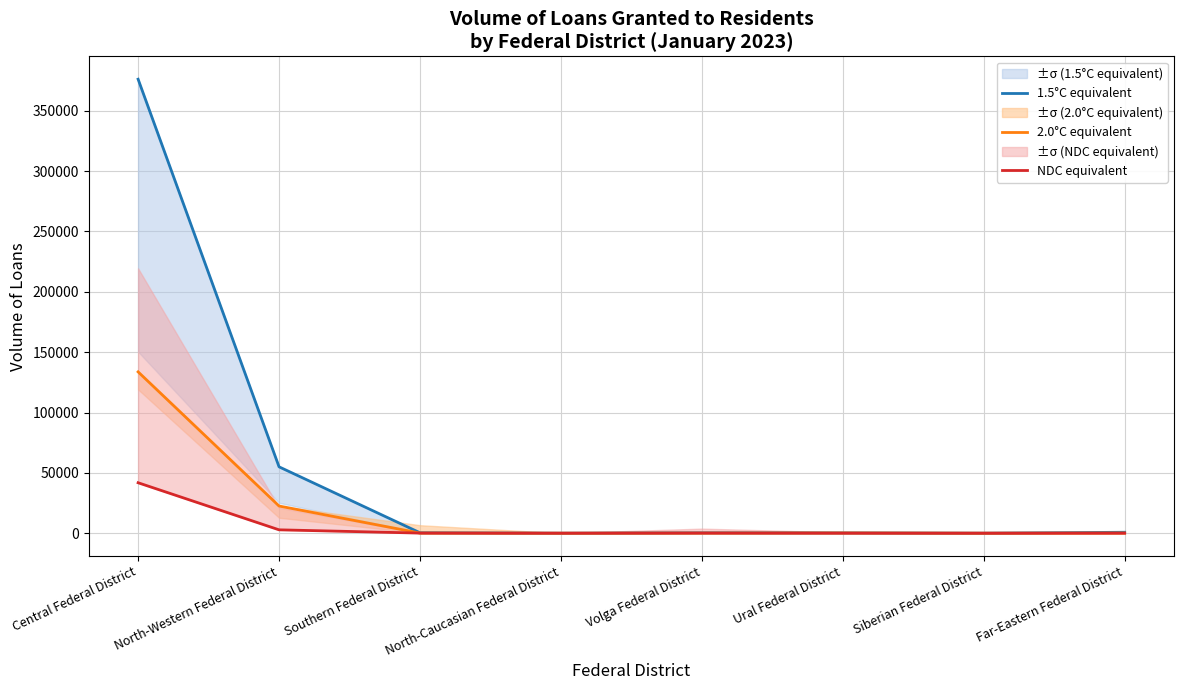

The 2.0°C equivalent series shows 94 at Southern Federal District. True or false?

True